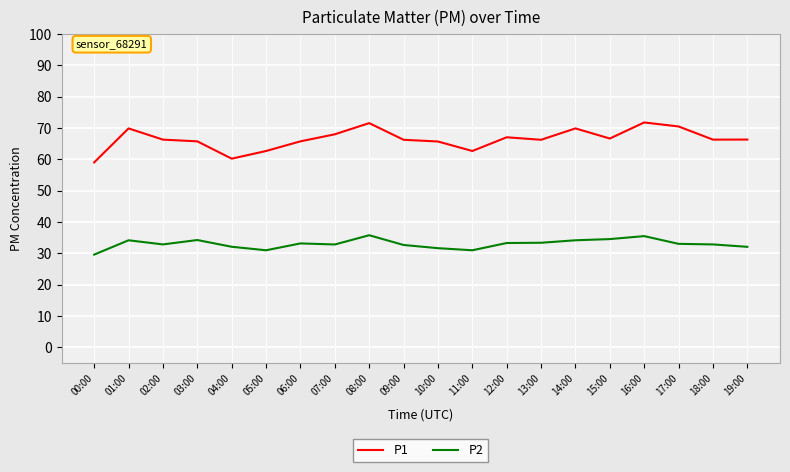

What are all the series names shown in the legend?

P1, P2